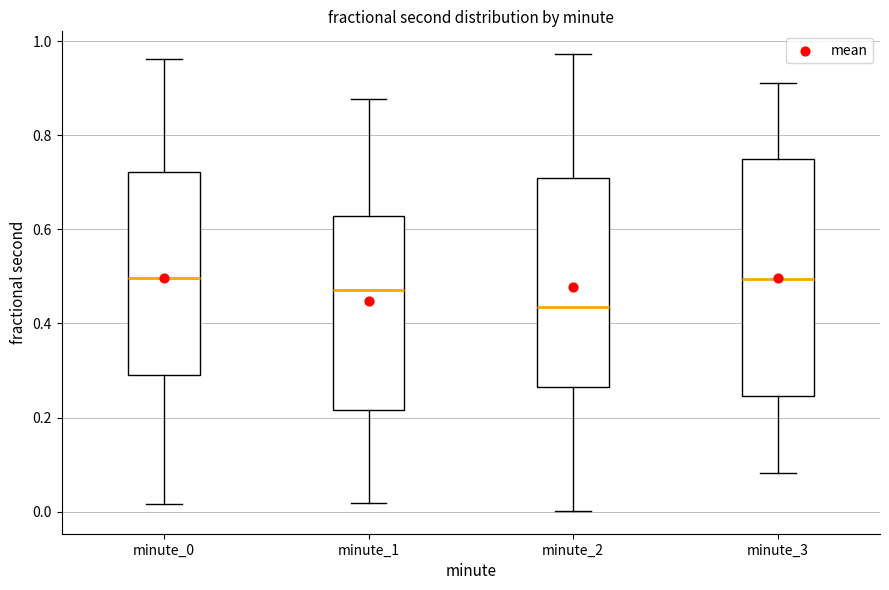

Where does the lower whisker of the box for minute_0 end on the y-axis? The values are not printed on the chart, so give them approximately, as read against the axis.

0.02